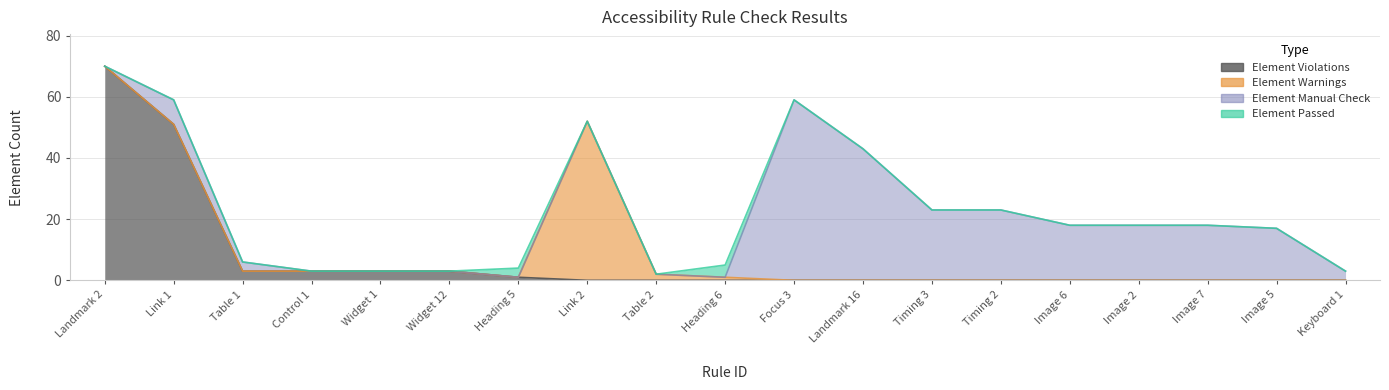

Which category has the lowest value in the Element Manual Check series?

Landmark 2